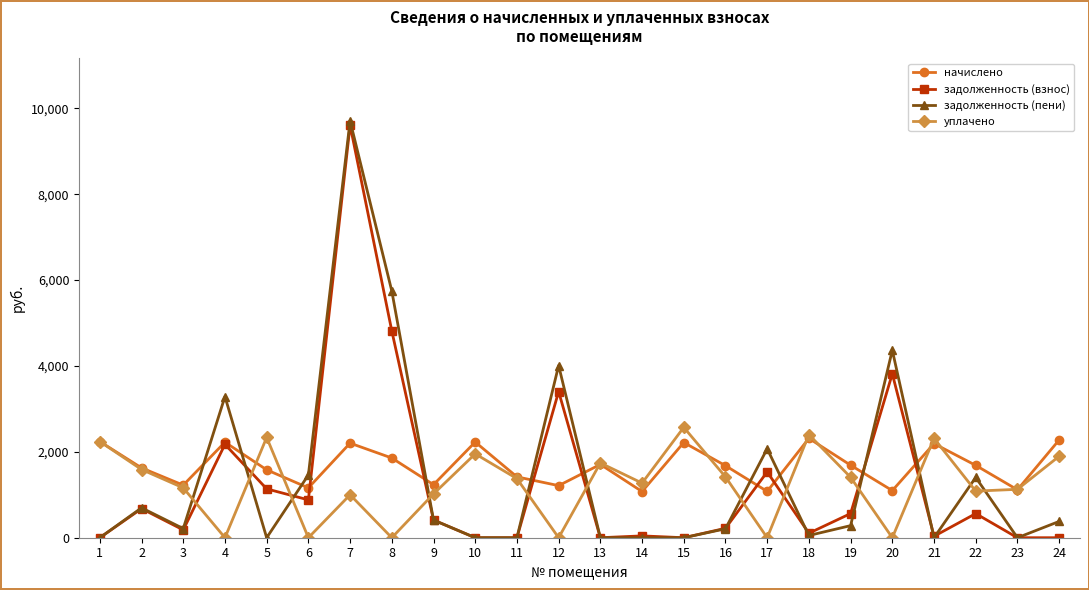

Is it true that начислено equals 2695.7 at 13?

False